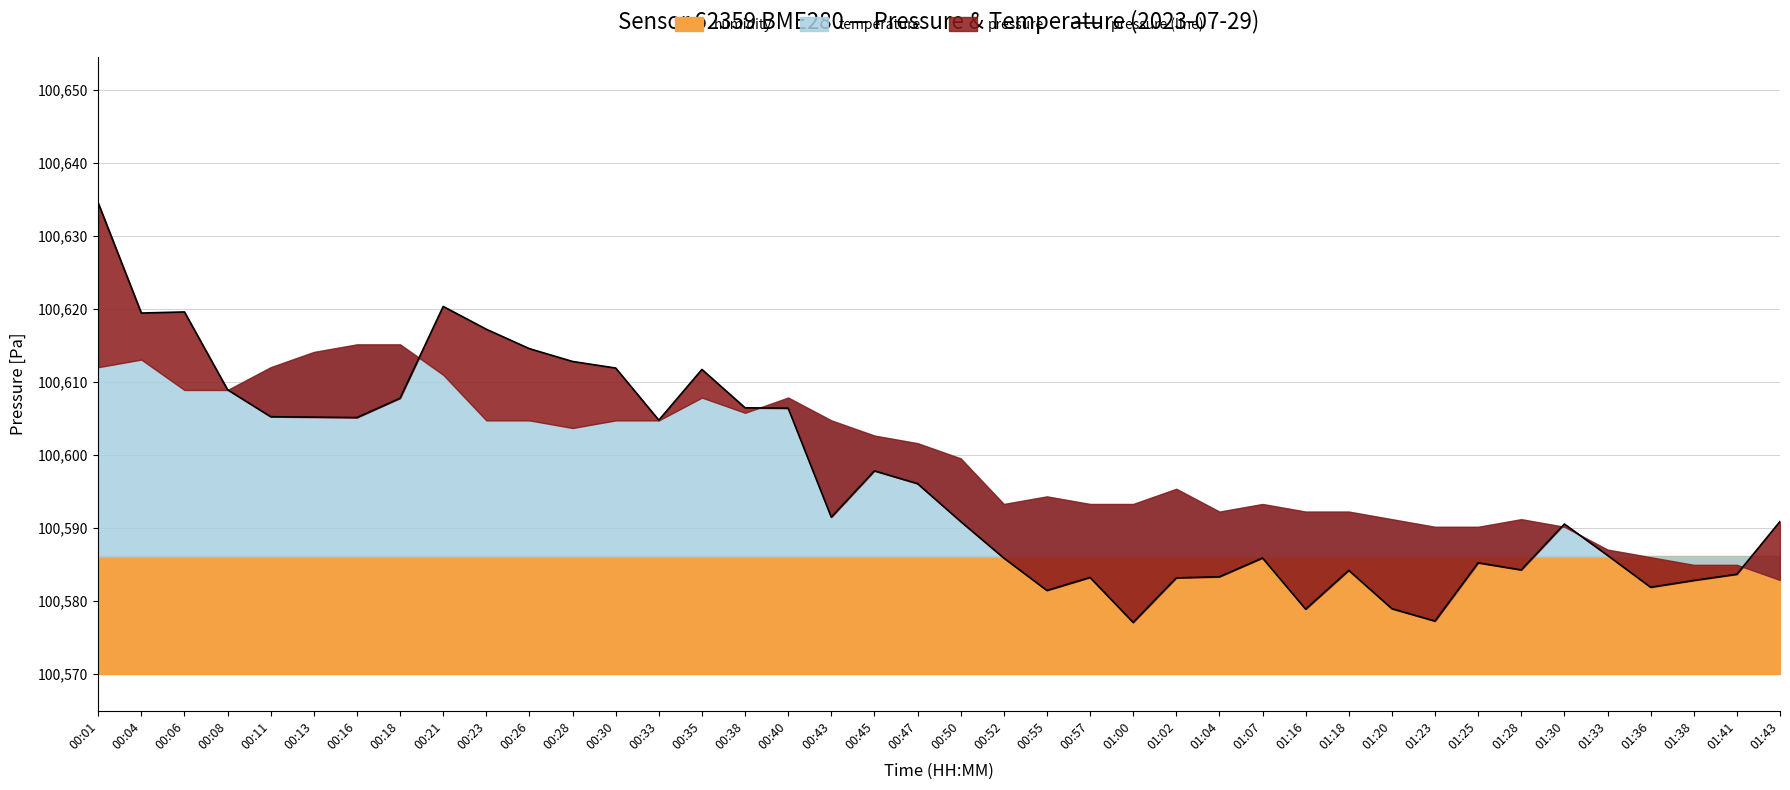

Where is the first local minimum?

00:04